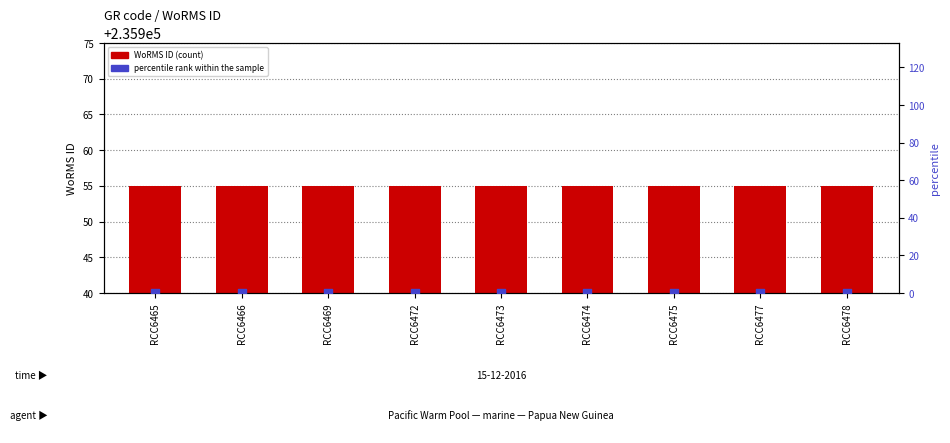

What are all the series names shown in the legend?

WoRMS ID, percentile rank within the sample